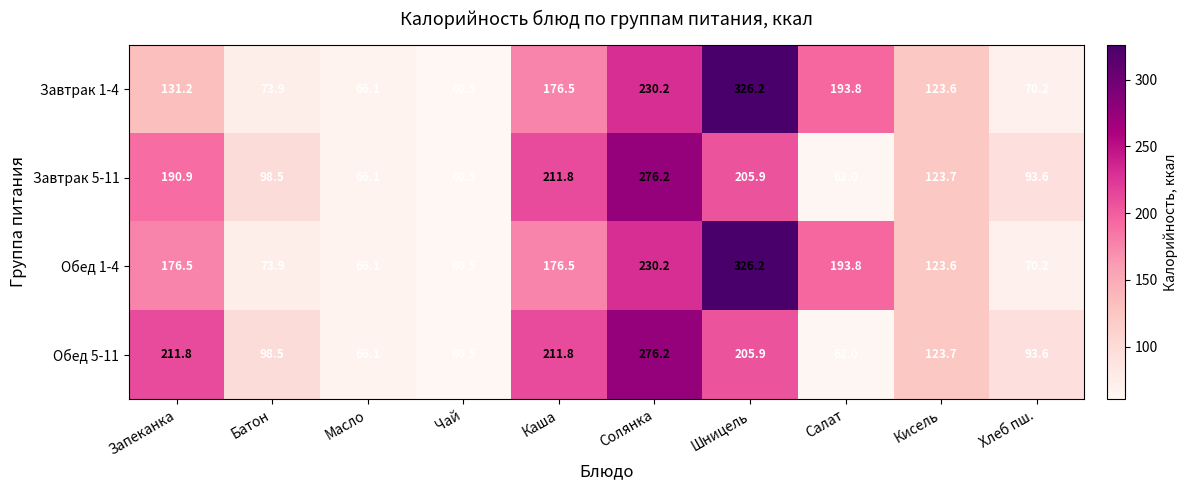

What is the difference between the second highest and minimum values in the Завтрак 1-4 series?

169.7